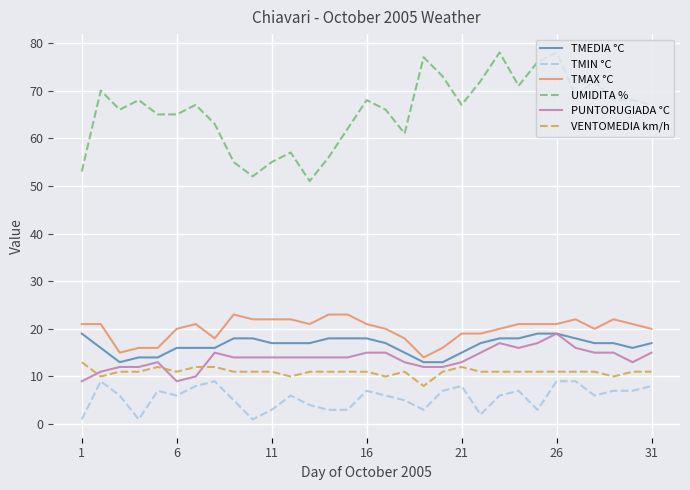

What is the maximum value shown in the chart?

78